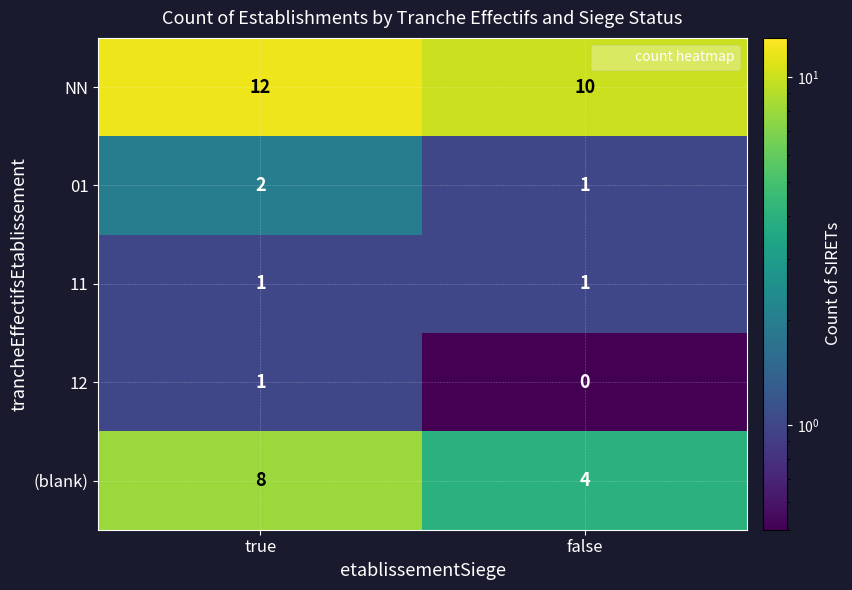

What is the sum of the 01 values at true and false?

3